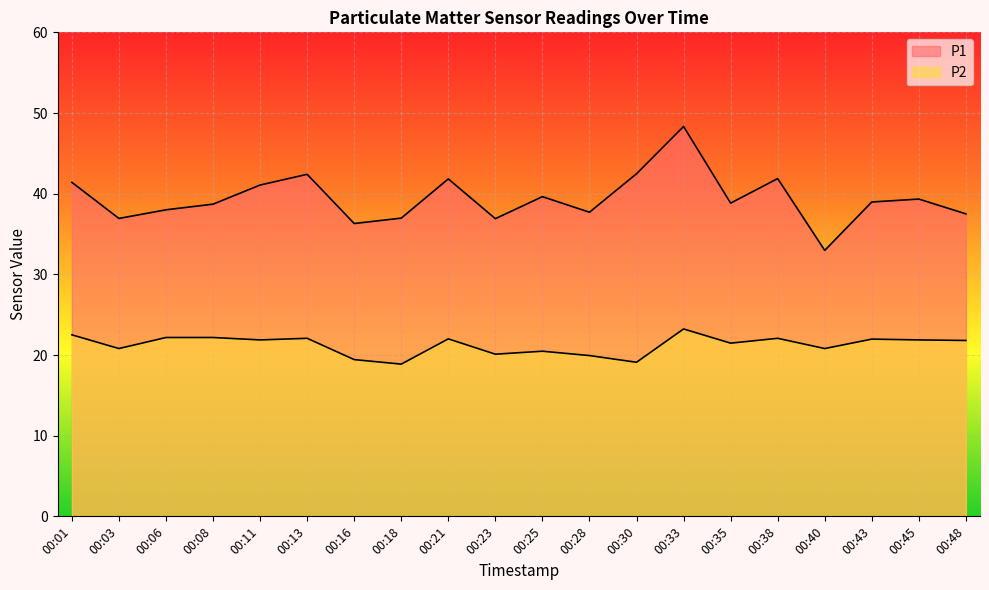

What is the value of the P2 point at the 11th from the left?

20.5